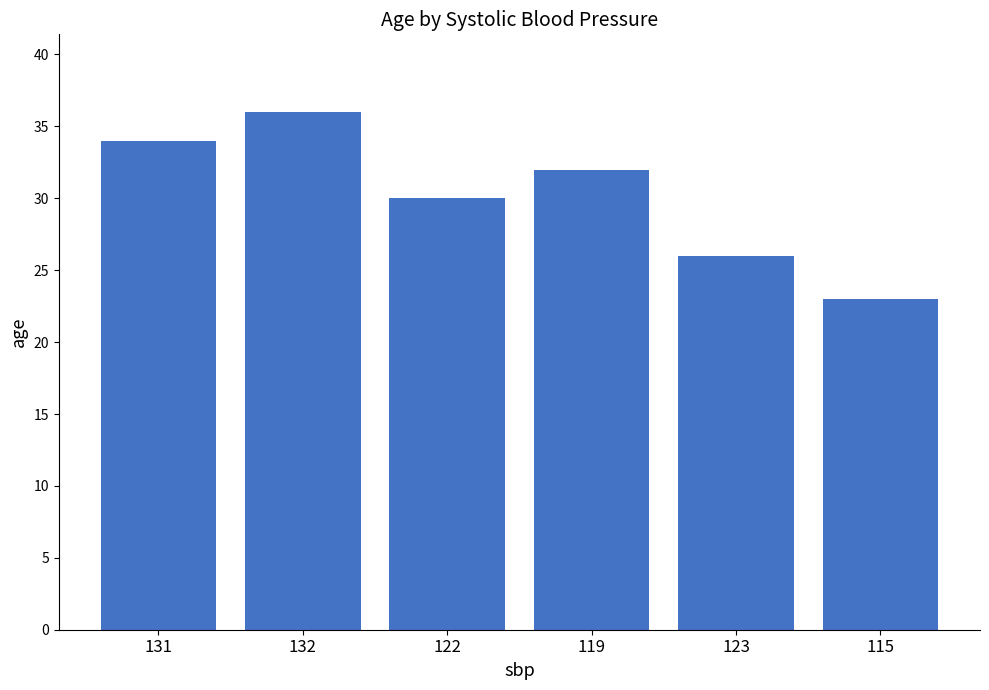

List the labels in order of value, smallest first.

115, 123, 122, 119, 131, 132